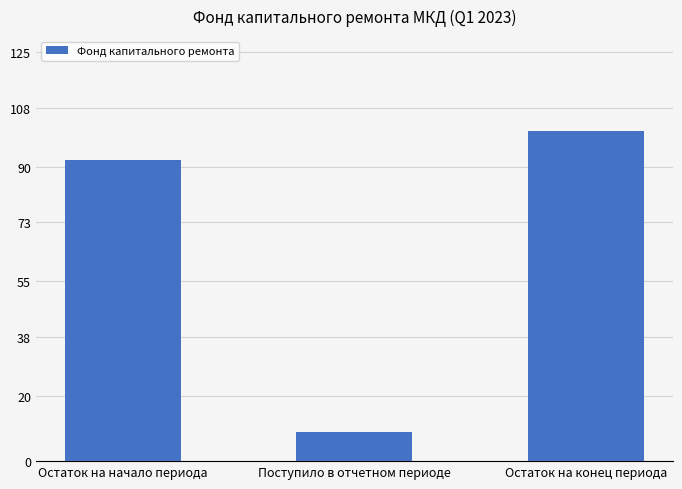

At which label is the value closest to 54?

Остаток на начало периода